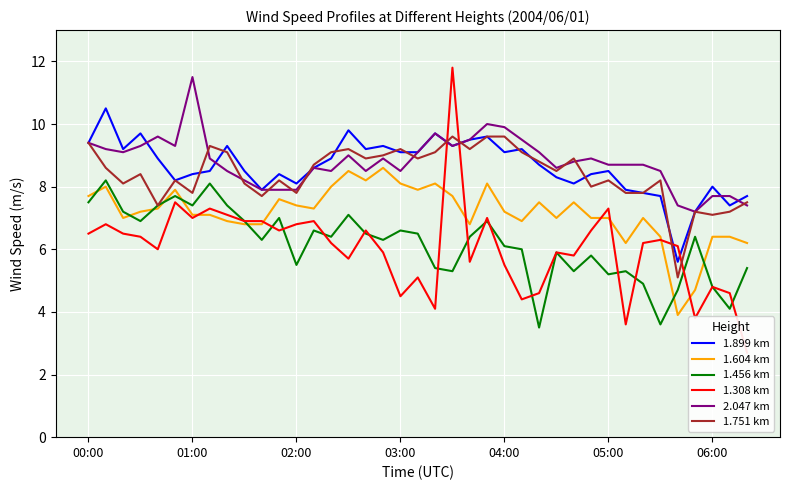

Count the number of data series in this chart.

6